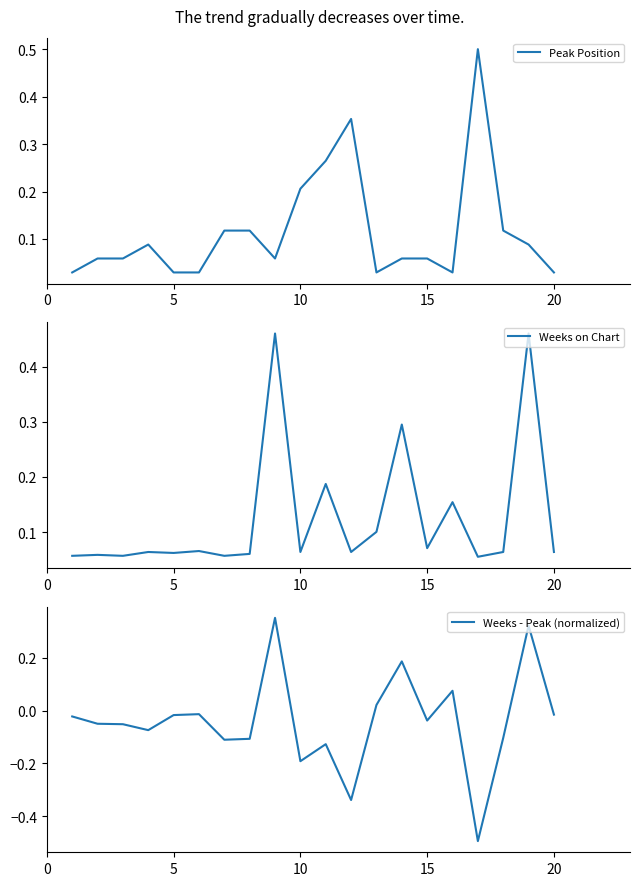

What is the highest value of the Peak Position series?

0.5